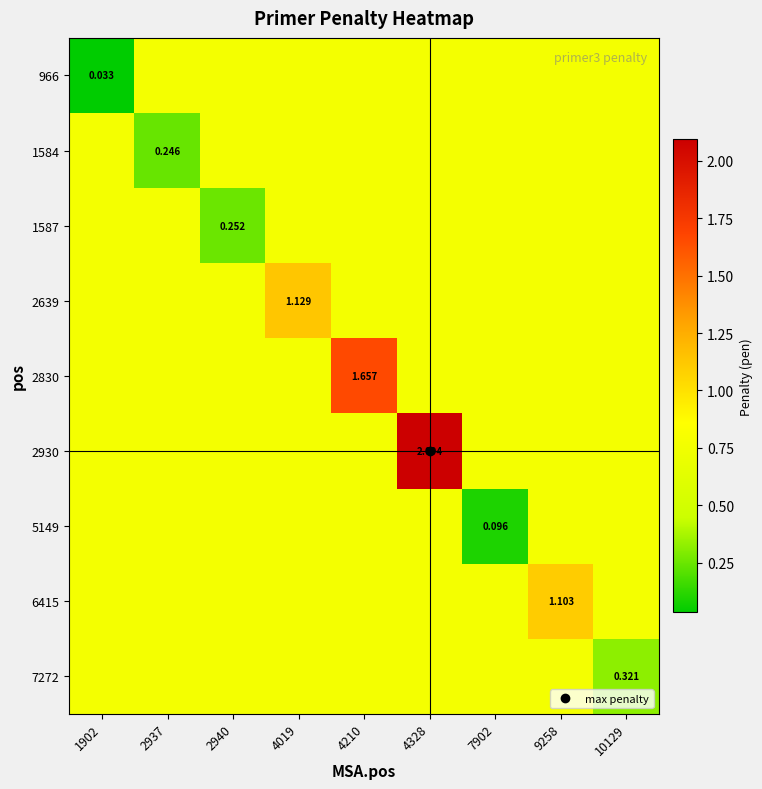

What is the greatest value displayed?

2.1